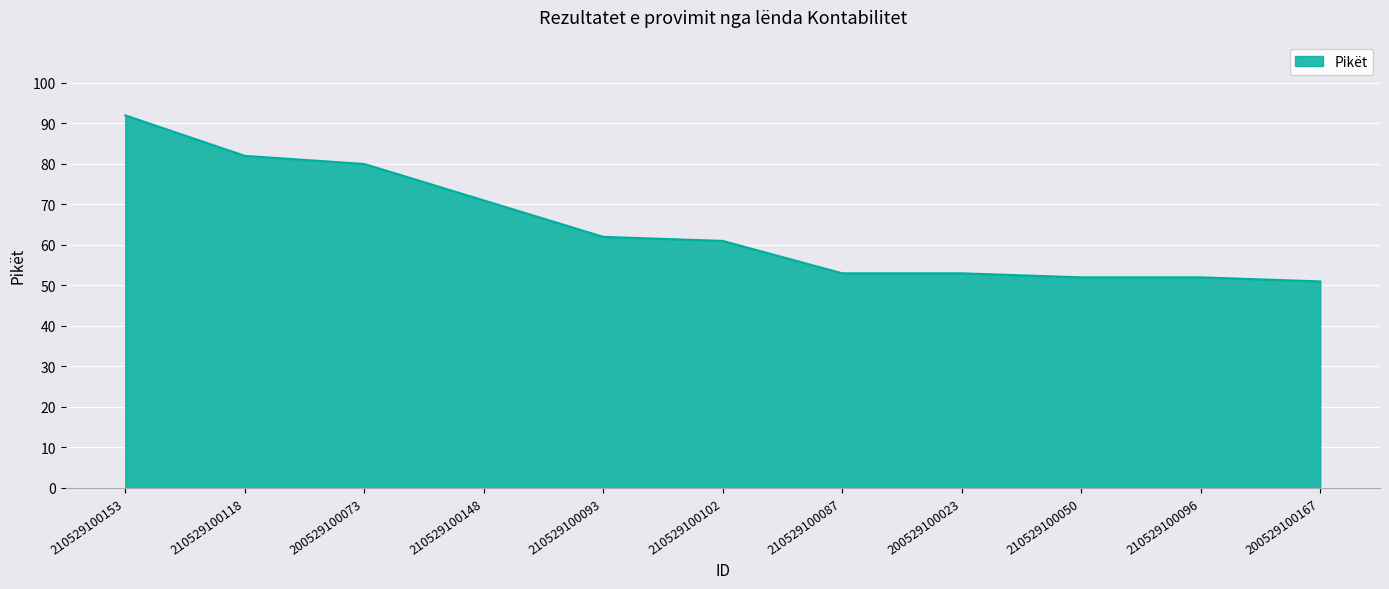

What is the change in value from 210529100153 to 210529100118?

-10